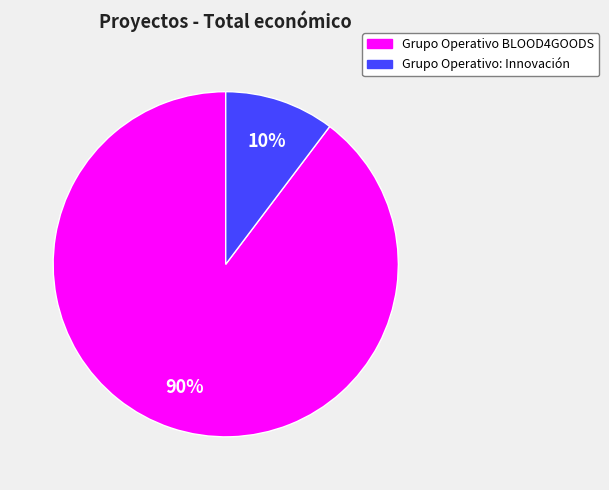

What is the largest slice in the pie chart?

Grupo Operativo BLOOD4GOODS